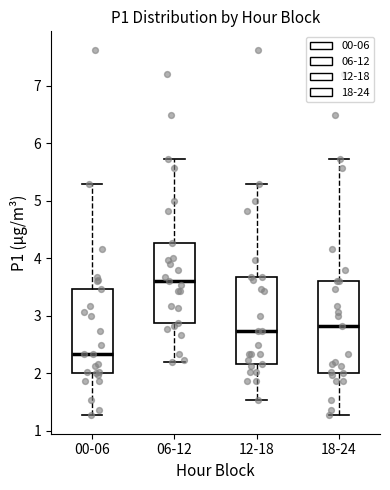

Reading left to right, transcribe this box plot: for each box, give where its median line is, the range the box spans, and where its two whiskers end, as read against the y-axis. The values are not printed on the chart, so give them approximately, as read against the axis.

00-06: median 2.3, box 2.0 to 3.5, whiskers 1.3 to 5.3
06-12: median 3.6, box 2.9 to 4.3, whiskers 2.2 to 5.7
12-18: median 2.7, box 2.2 to 3.7, whiskers 1.5 to 5.3
18-24: median 2.8, box 2.0 to 3.6, whiskers 1.3 to 5.7